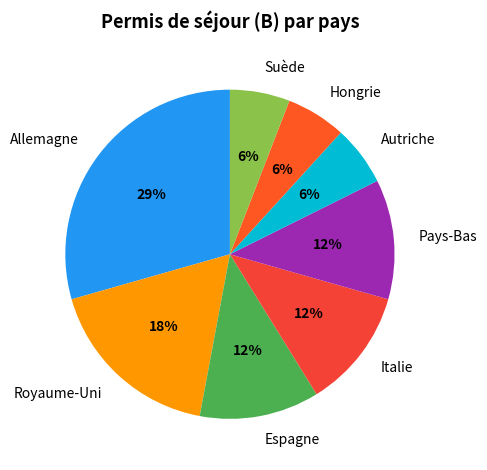

What is the largest slice in the pie chart?

Allemagne